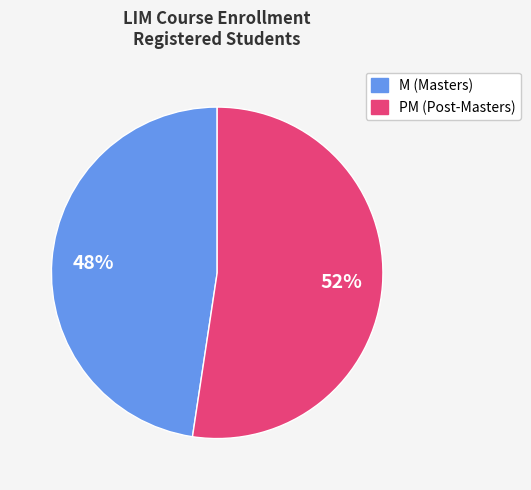

To the nearest percent, what is the average slice percentage?

50%